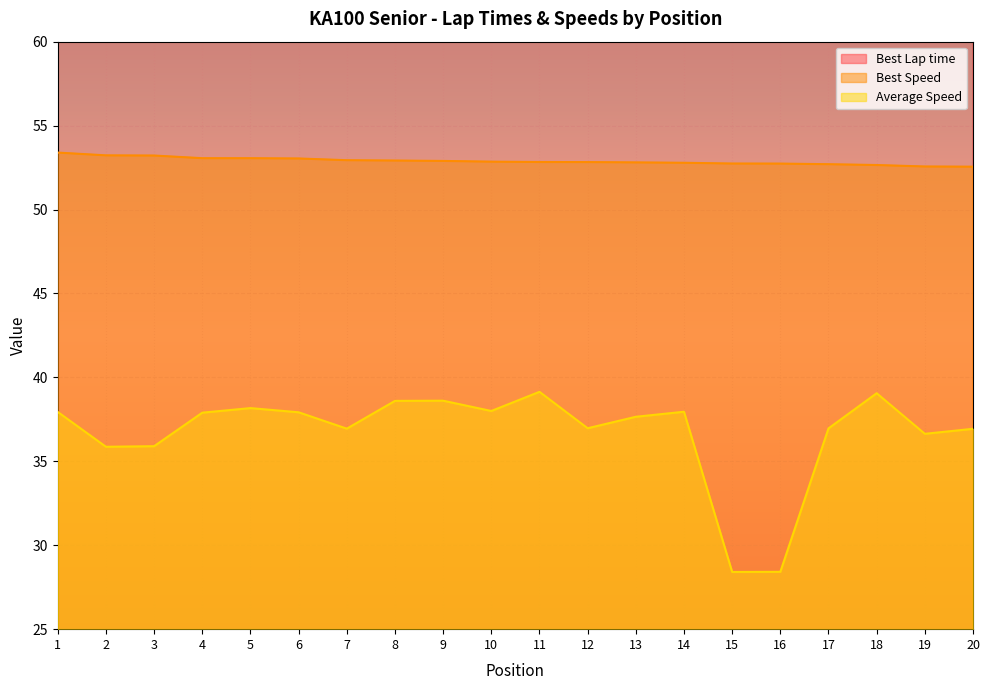

What is the difference between the second highest and minimum values in the Best Speed series?

0.7